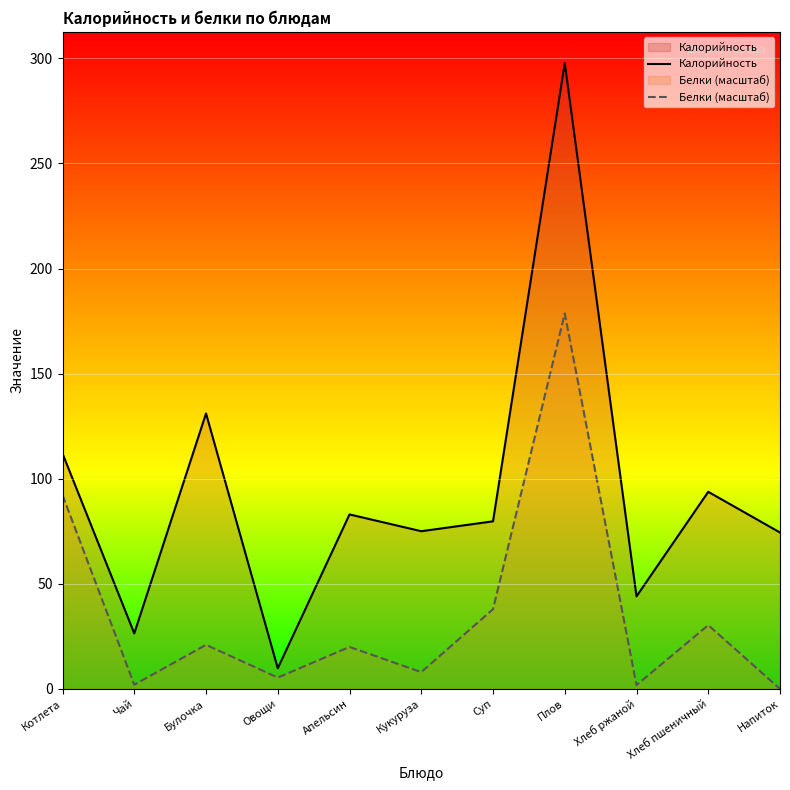

How many values in the Калорийность series are below 79?

5